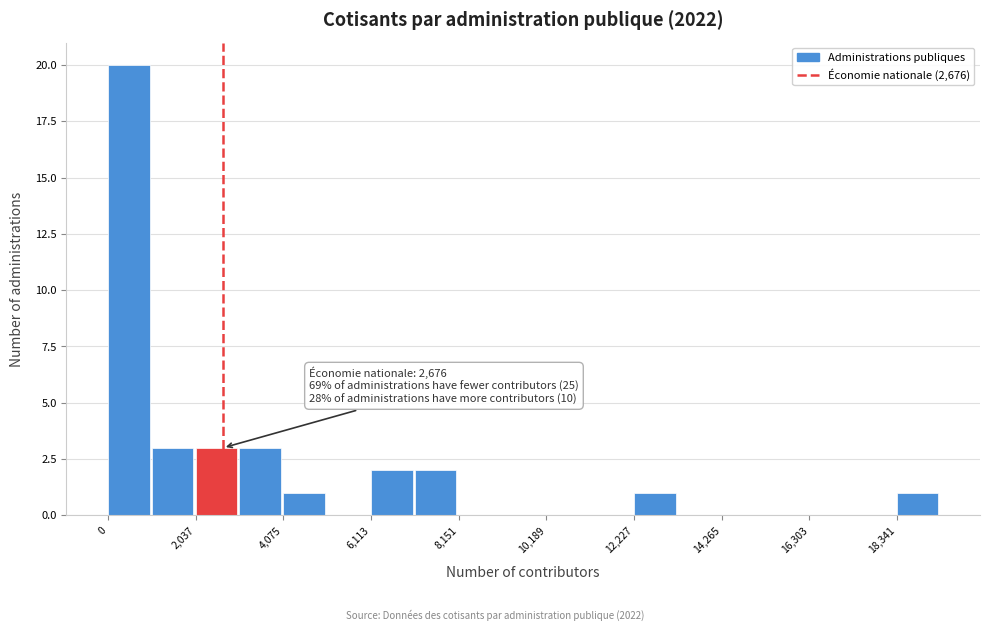

Around what value on the x-axis is the tallest bar? Give the approximate position of its centre, as read against the axis.

500